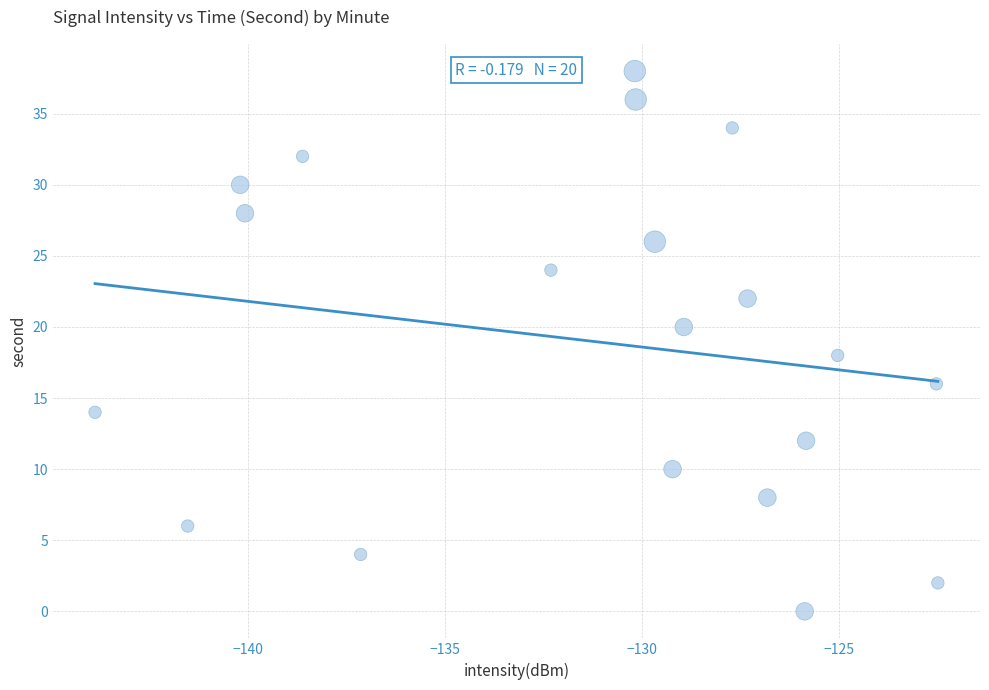

What is the range of Y values (max minus min)?

38